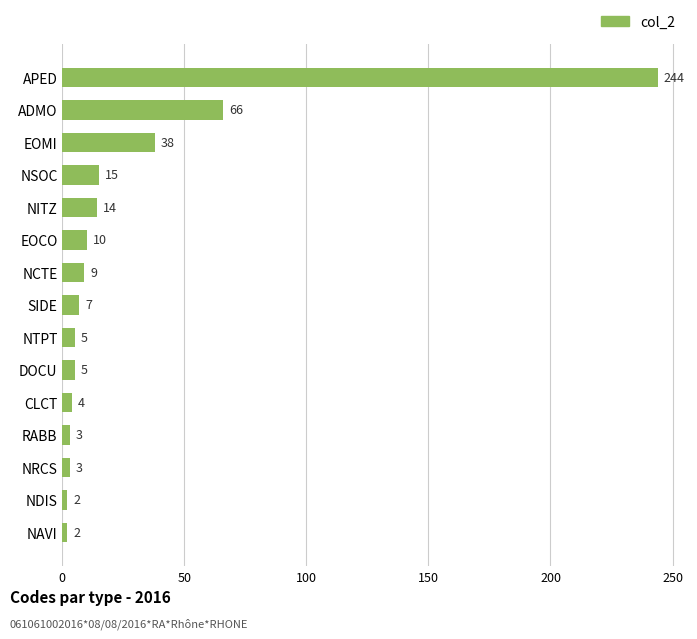

How many data points are less than 7?

7